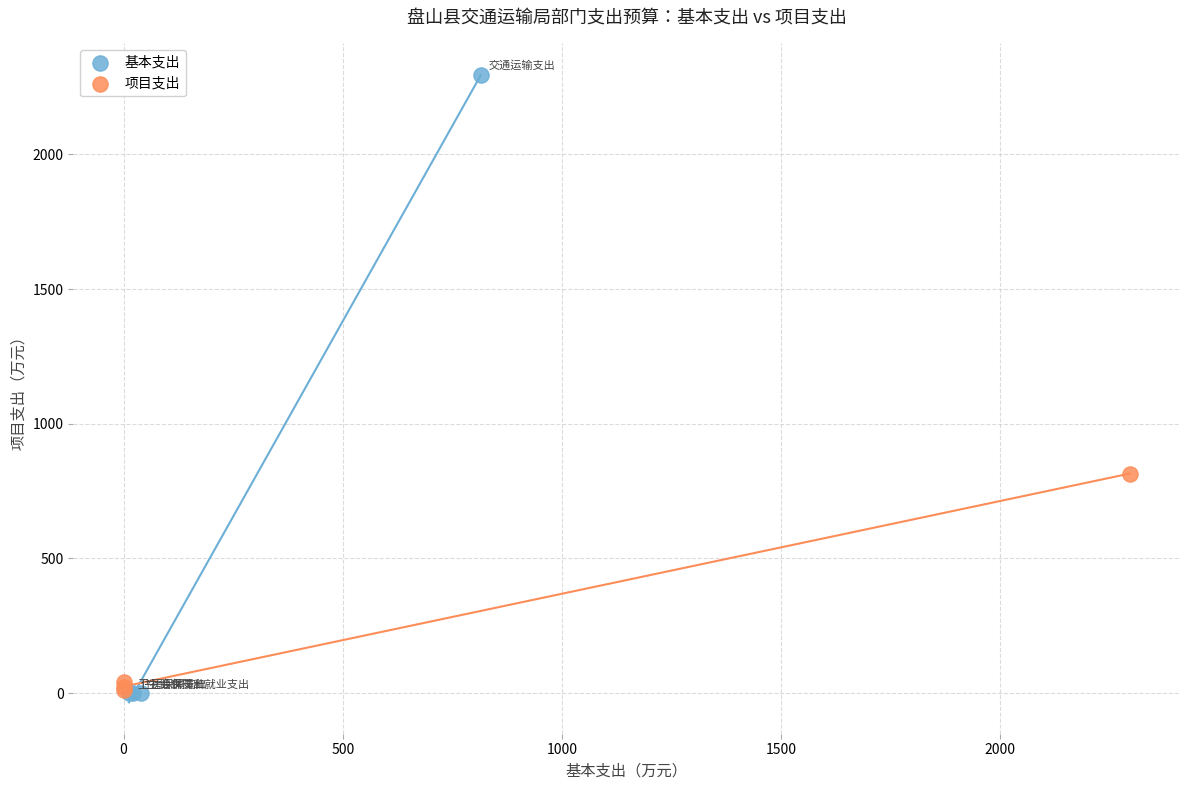

Which series reaches the maximum Y coordinate?

基本支出